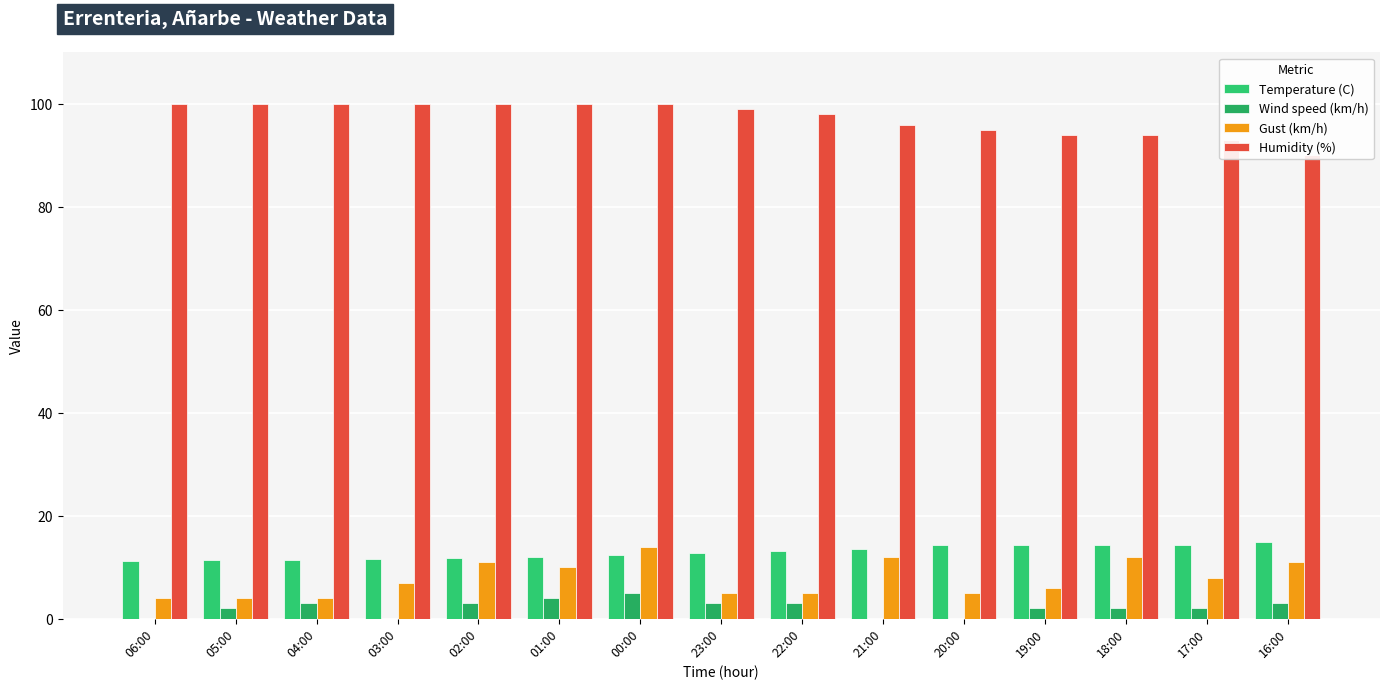

The Gust (km/h) series shows 4.0 at 06:00. True or false?

True